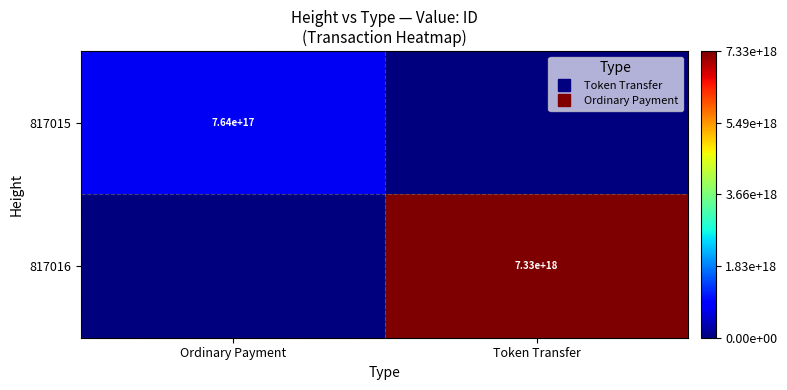

Between Ordinary Payment and Token Transfer, which is larger?

Ordinary Payment